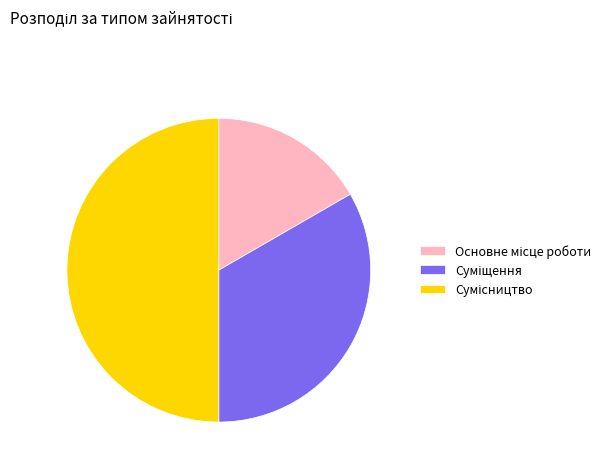

To the nearest percent, what is the difference between the largest and smallest slice percentages?

33%